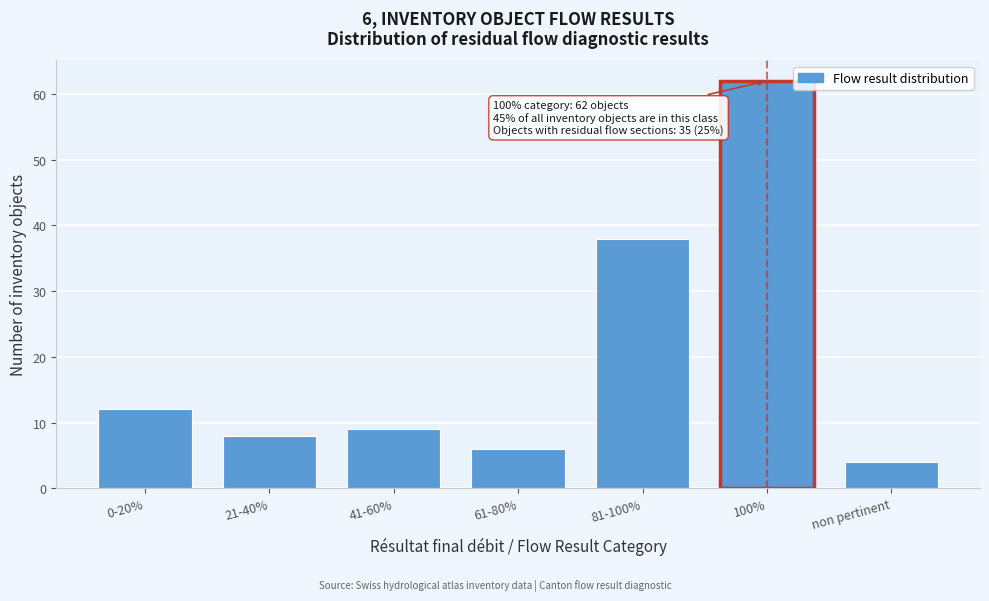

Reading left to right, extract all data points from this chart.

0-20%=12	21-40%=8	41-60%=9	61-80%=6	81-100%=38	100%=62	non pertinent=4